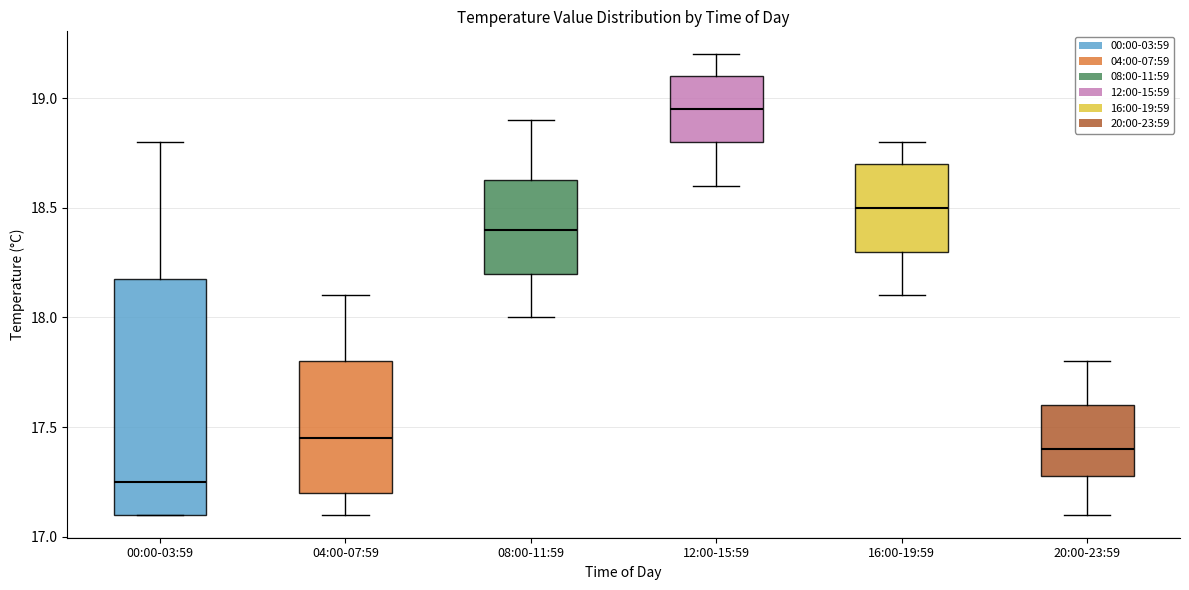

Where does the lower whisker of the box for 12:00-15:59 end on the y-axis? The values are not printed on the chart, so give them approximately, as read against the axis.

18.60